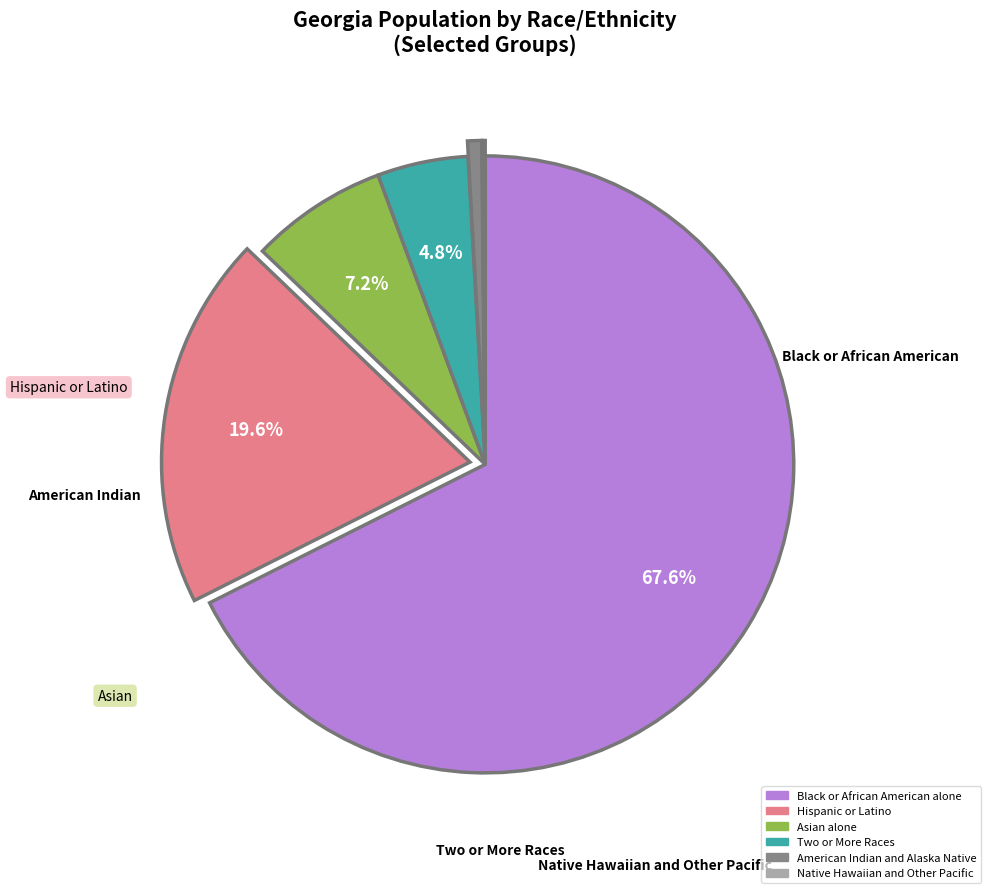

Combined, do Black or African American alone and Asian alone account for over 50%?

Yes